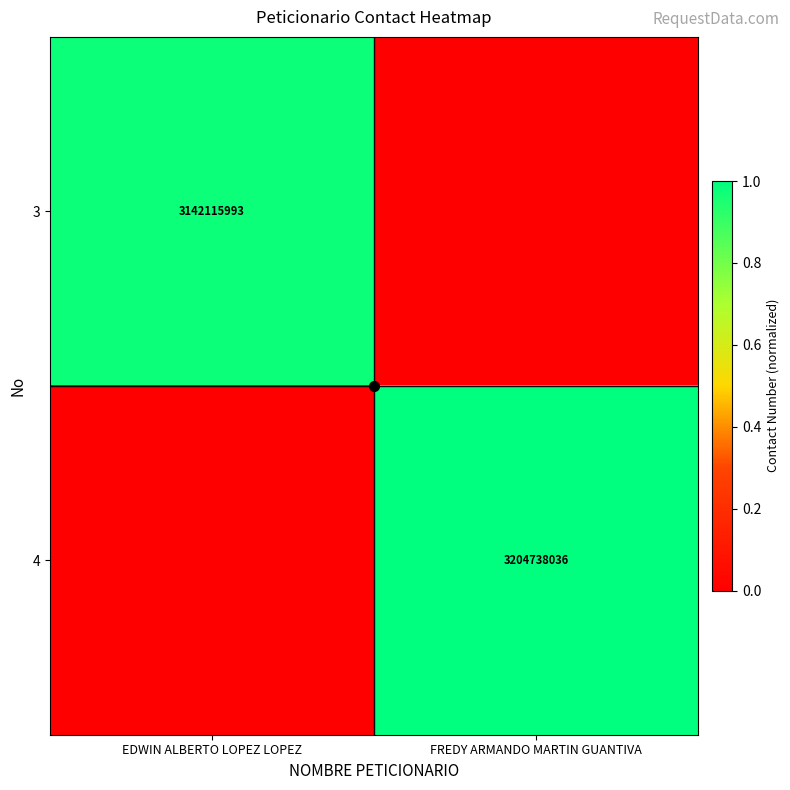

True or false: 4 has a value of 0.7 at FREDY ARMANDO MARTIN GUANTIVA.

False